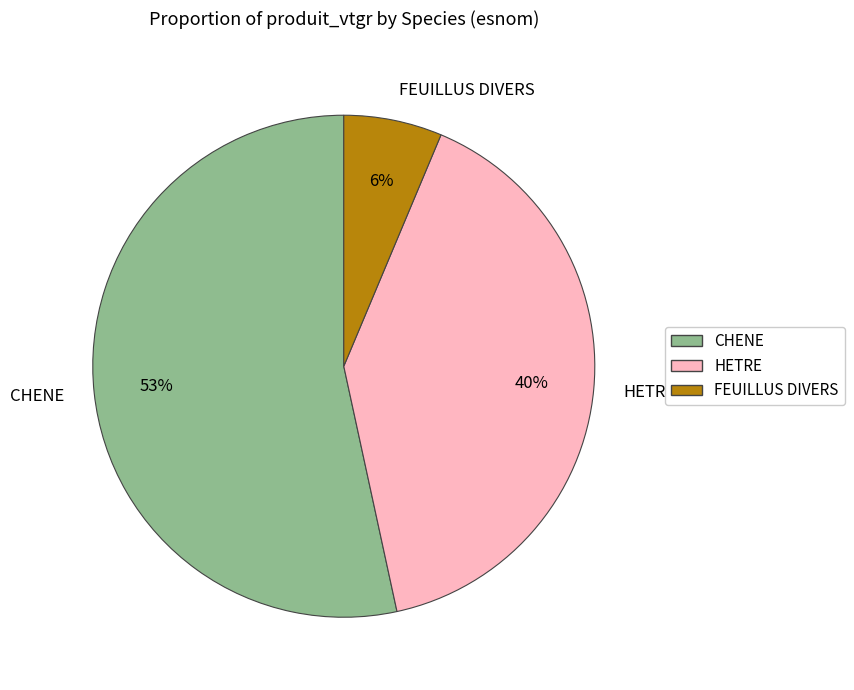

To the nearest percent, what is the difference between the largest and smallest slice percentages?

47%